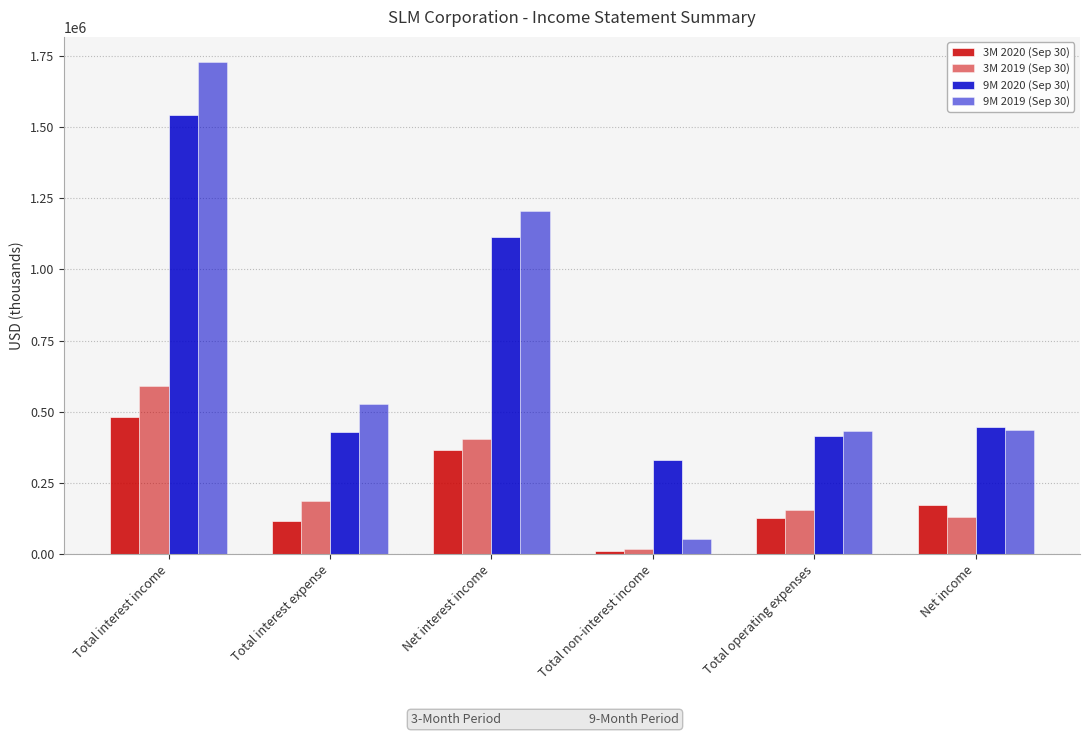

How many values in the 9M 2019 (Sep 30) series are below 526352?

3